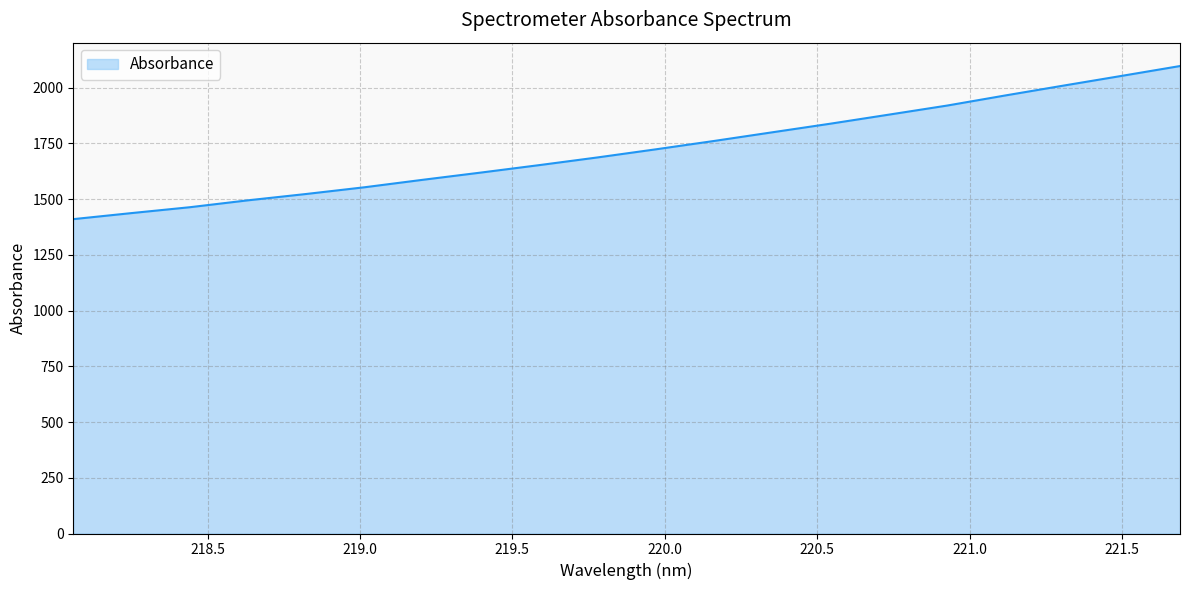

True or false: the data has more than 1 interior local peaks.

False